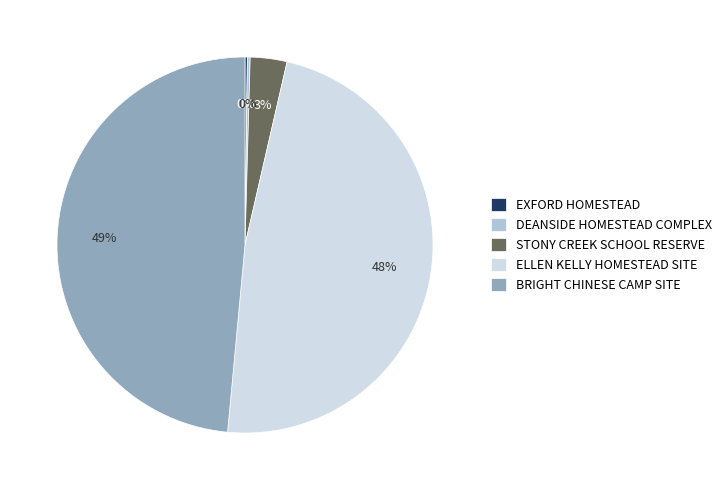

To the nearest percent, what percentage of the pie is STONY CREEK SCHOOL RESERVE?

3%